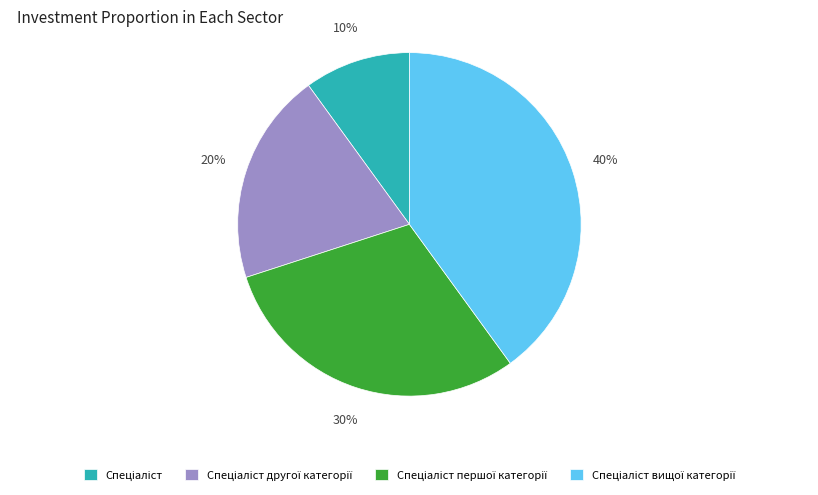

To the nearest percent, what is the difference between the largest and smallest slice percentages?

30%